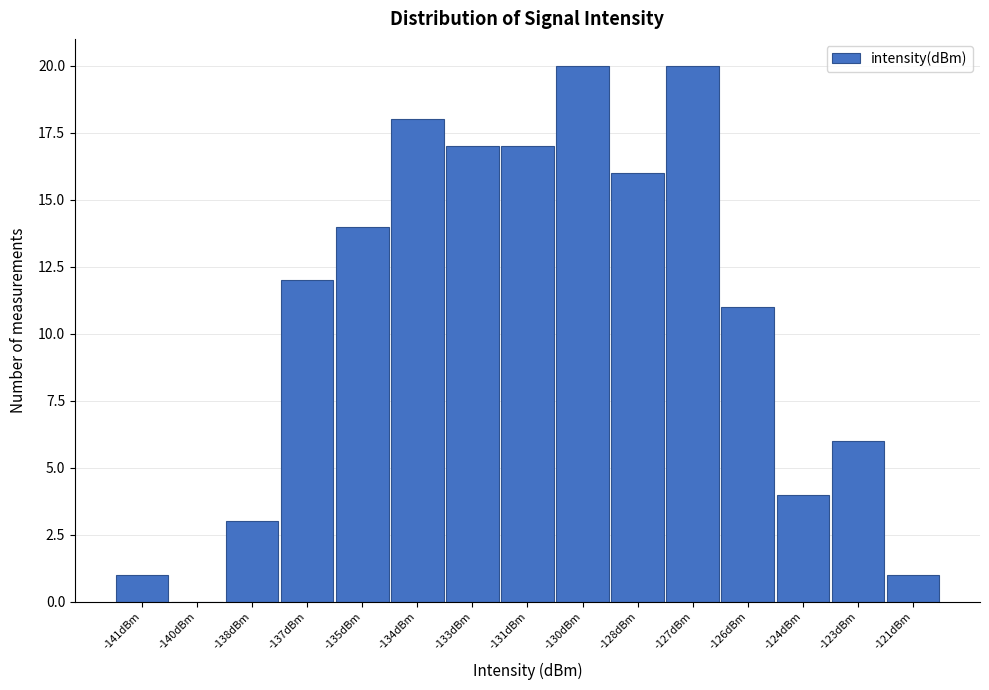

Reading left to right, list all the values displayed in this chart.

-141dBm=1	-140dBm=0	-138dBm=3	-137dBm=12	-135dBm=14	-134dBm=18	-133dBm=17	-131dBm=17	-130dBm=20	-128dBm=16	-127dBm=20	-126dBm=11	-124dBm=4	-123dBm=6	-121dBm=1